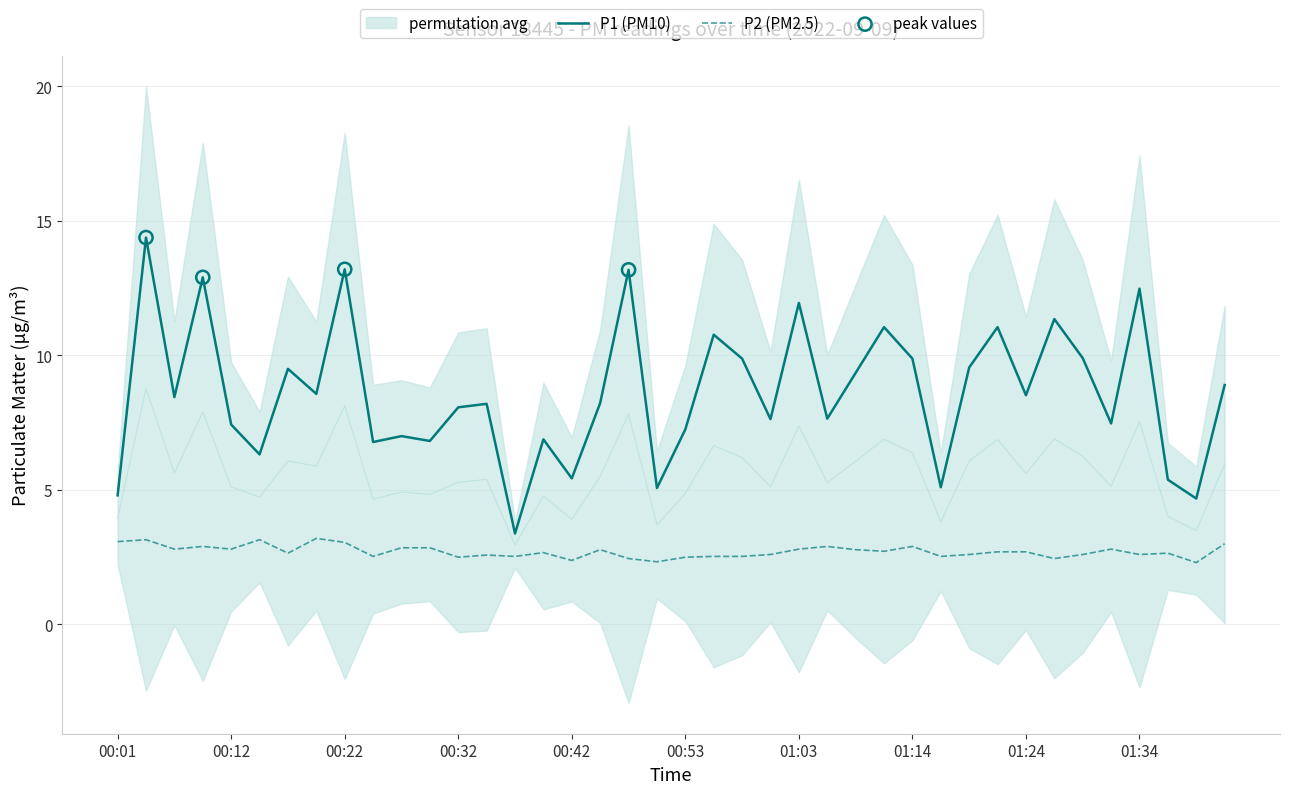

What is the total value across all series at 01:16?

7.6